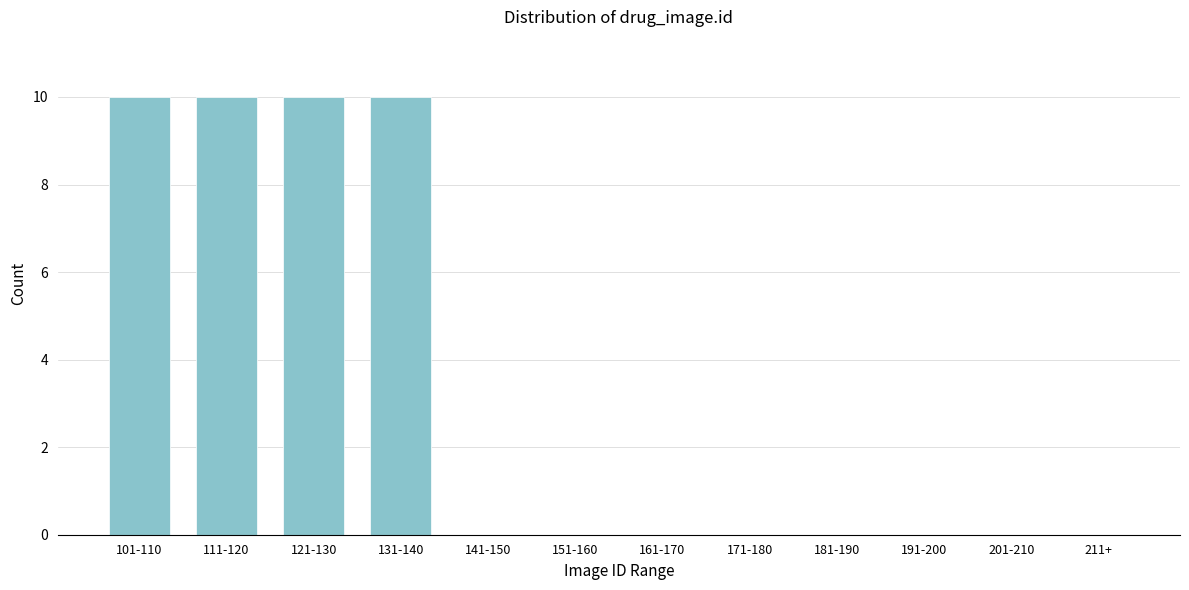

Reading left to right, list all the values displayed in this chart.

101-110=10	111-120=10	121-130=10	131-140=10	141-150=0	151-160=0	161-170=0	171-180=0	181-190=0	191-200=0	201-210=0	211+=0